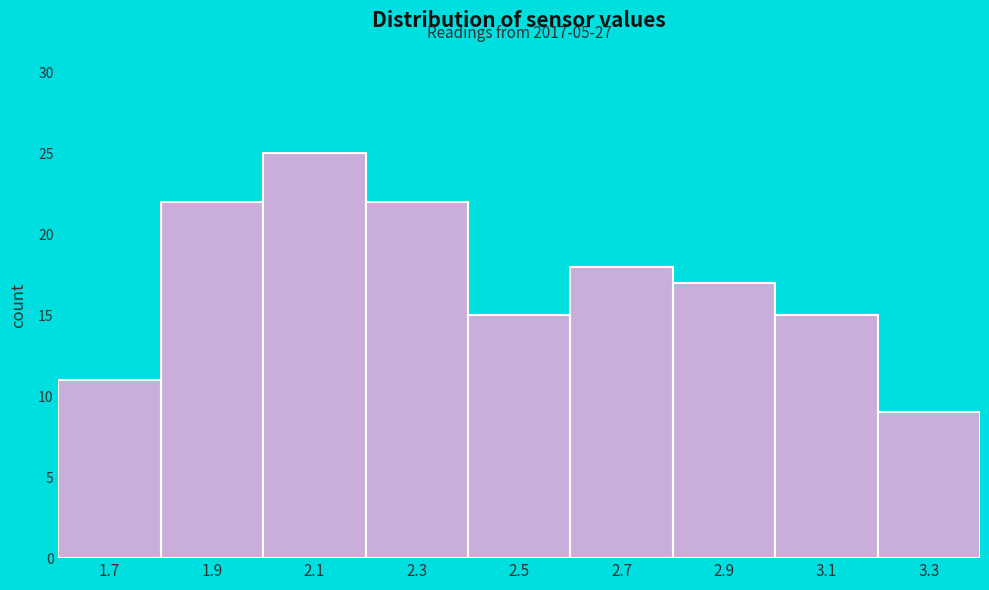

Over which range of the x-axis is the bar tallest?

2.0 to 2.2